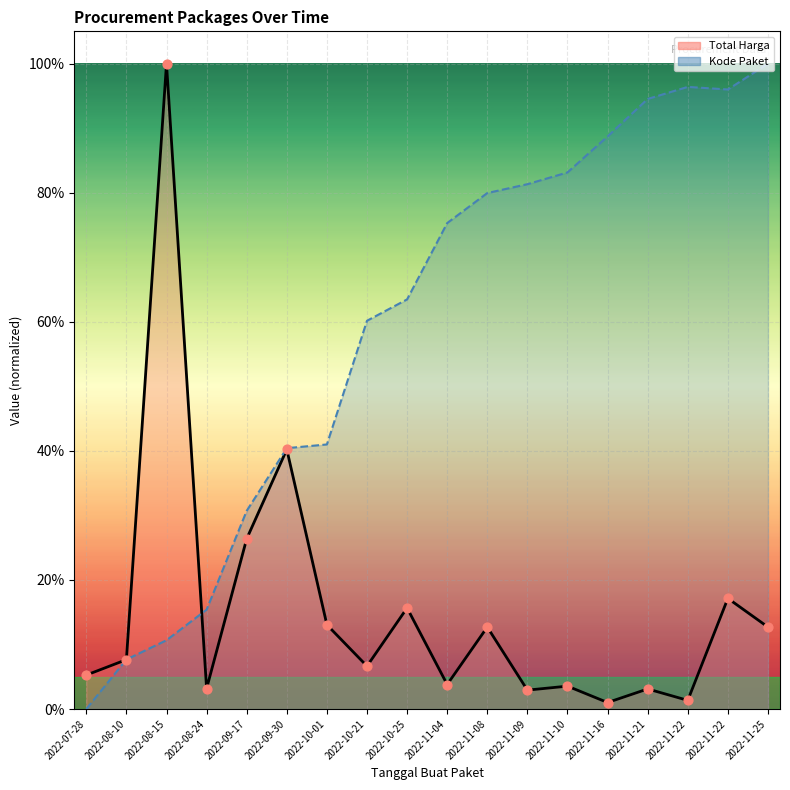

Which series has the largest total across all categories?

Kode Paket (line)